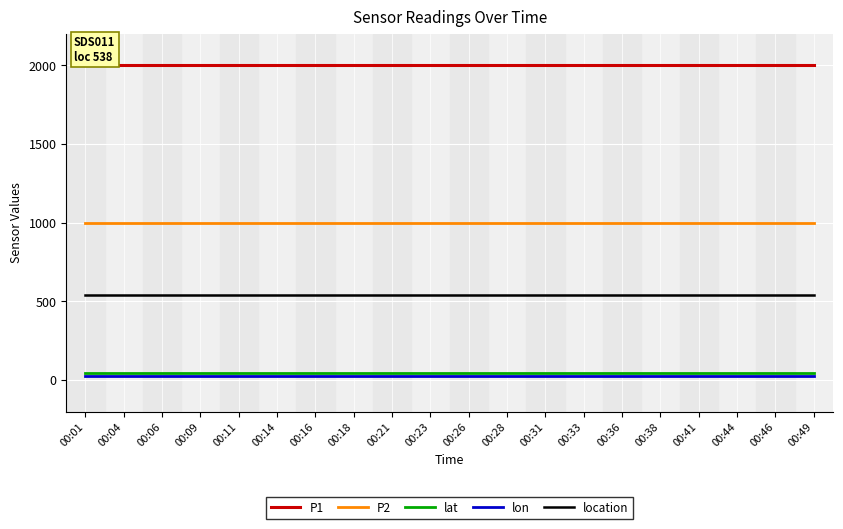

Which series has the largest total across all categories?

P1